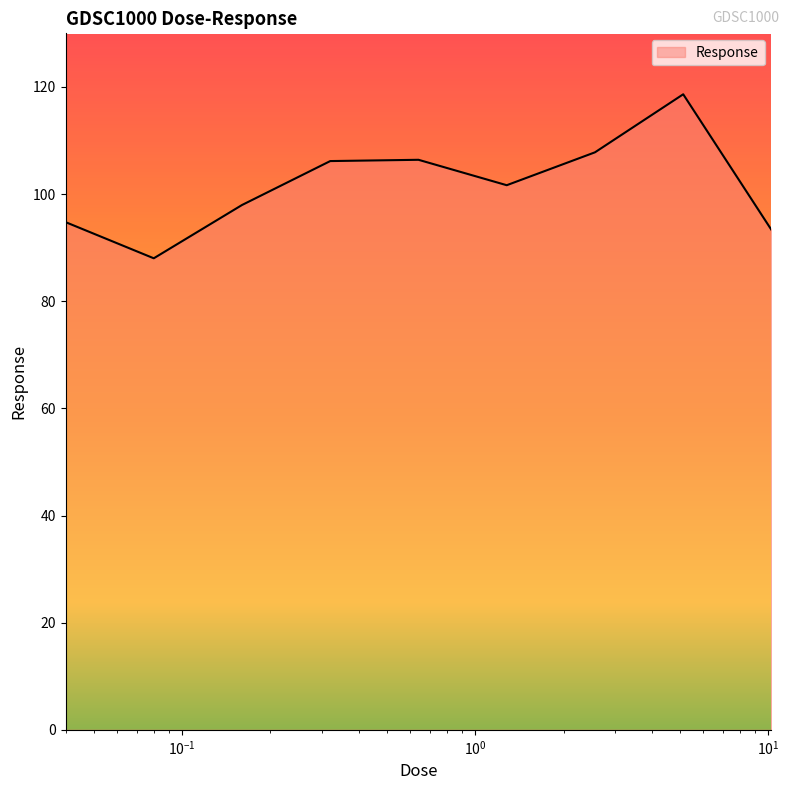

What is the difference between the maximum and minimum values?

30.6